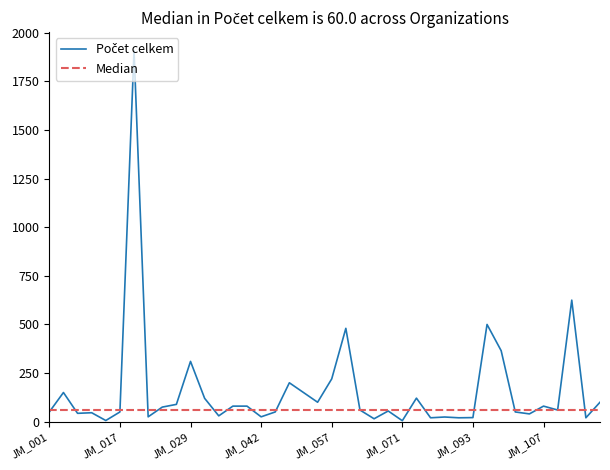

What is the greatest value displayed?

1908